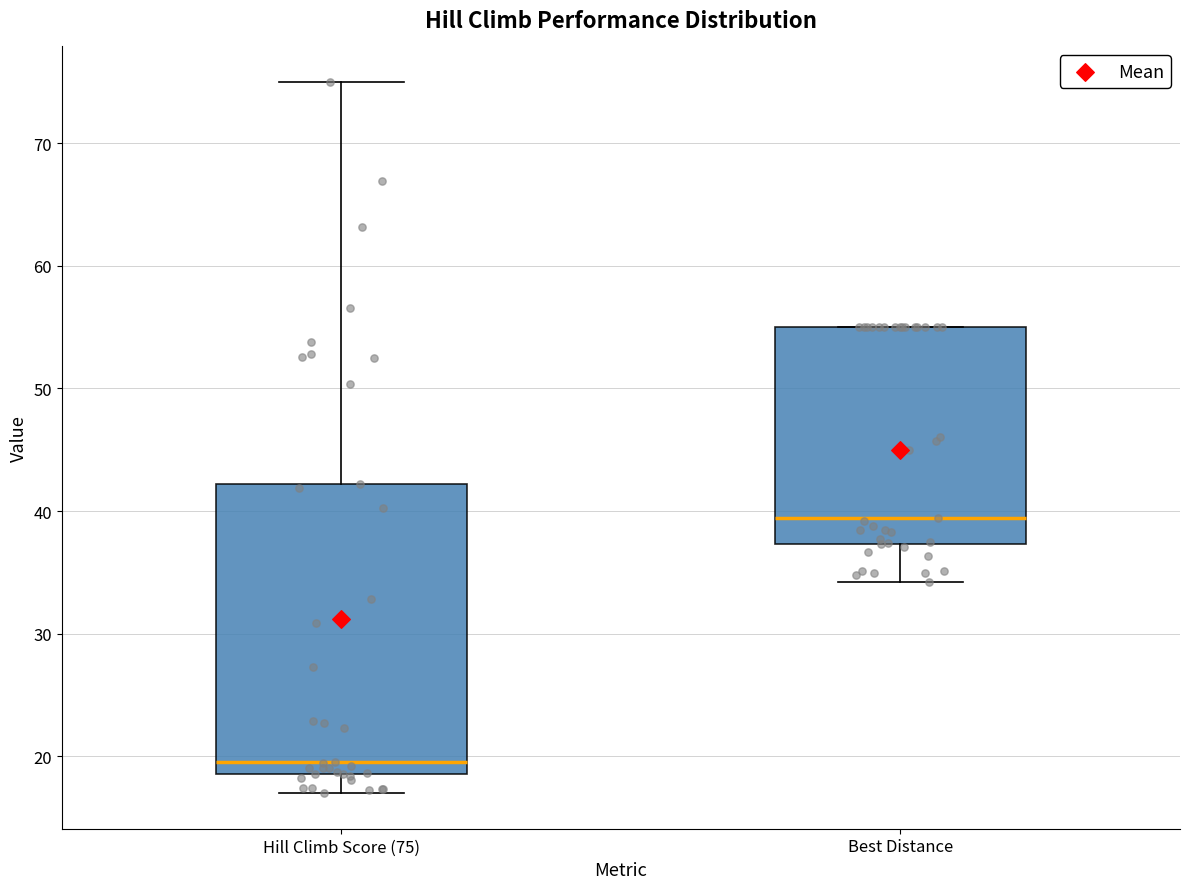

Reading left to right, transcribe this box plot: for each box, give where its median line is, the range the box spans, and where its two whiskers end, as read against the y-axis. The values are not printed on the chart, so give them approximately, as read against the axis.

Hill Climb Score (75): median 20, box 19 to 42, whiskers 17 to 75
Best Distance: median 39, box 37 to 55, whiskers 34 to 55